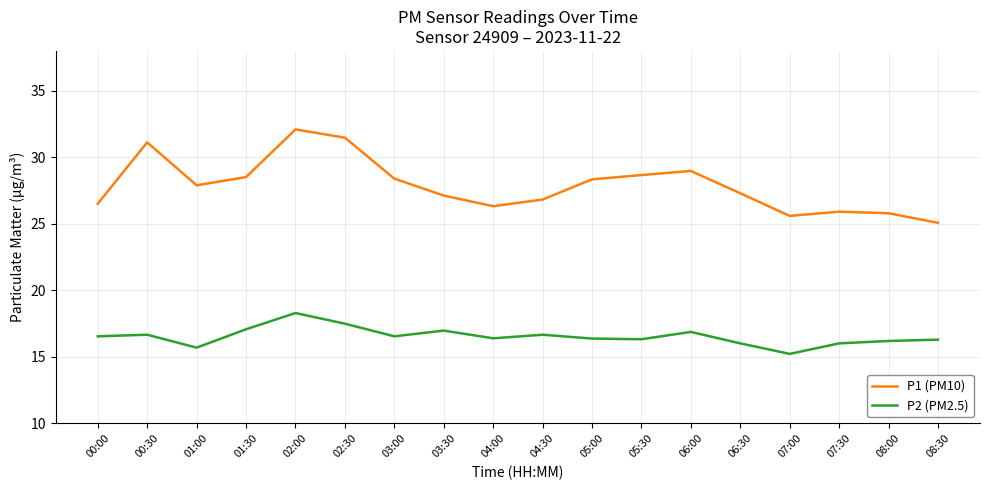

What is the difference between the highest and lowest values at 07:00?

10.4